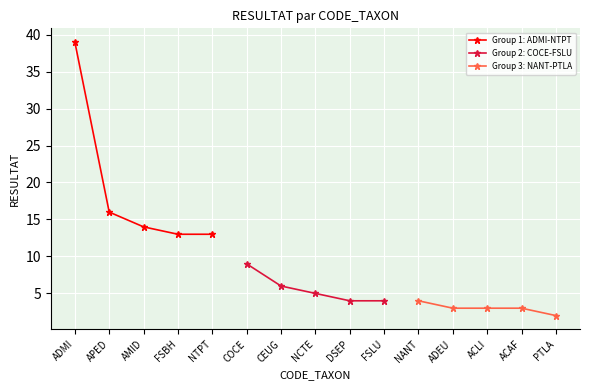

Reading left to right, extract all data points from this chart.

Group 1: ADMI-NTPT: 39	16	14	13	13
Group 2: COCE-FSLU: 9	6	5	4	4
Group 3: NANT-PTLA: 4	3	3	3	2